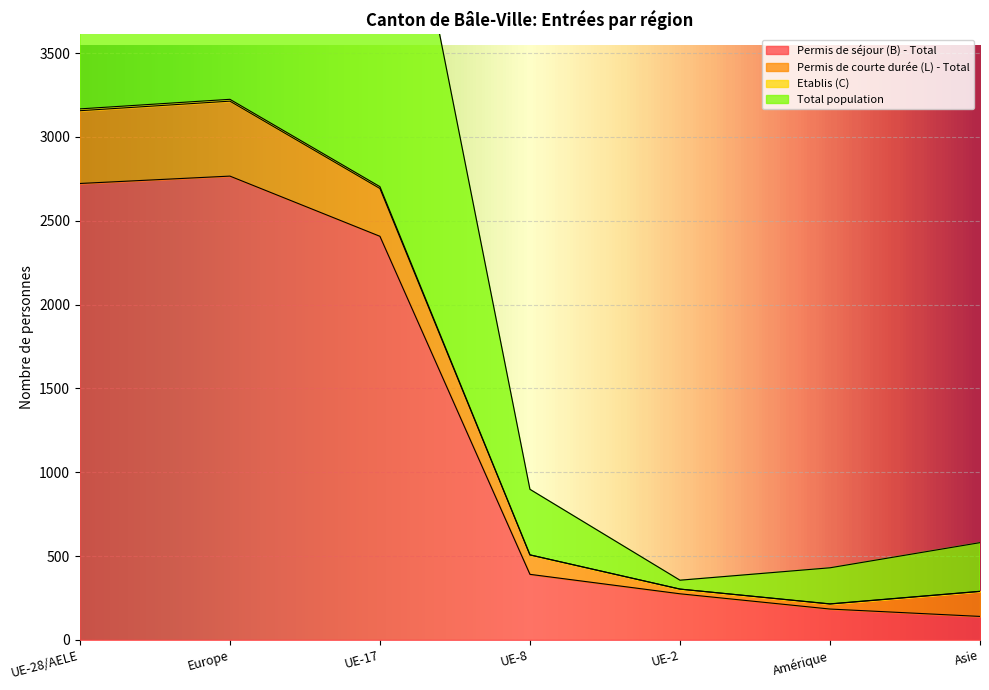

What is the approximate value of Permis de séjour (B) - Total at Asie?

140